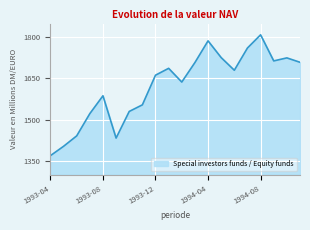

What is the difference between the maximum and minimum values?

440